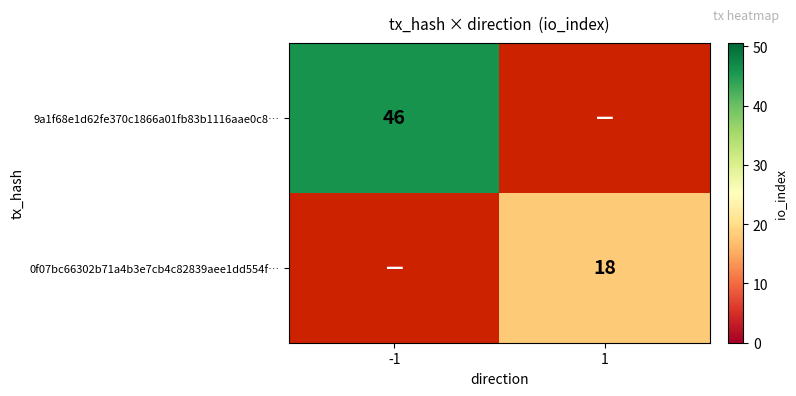

Is the value of 9a1f68e1d62fe370c1866a01fb83b1116aae0c8… at -1 greater than the value of 0f07bc66302b71a4b3e7cb4c82839aee1dd554f… at 1?

Yes